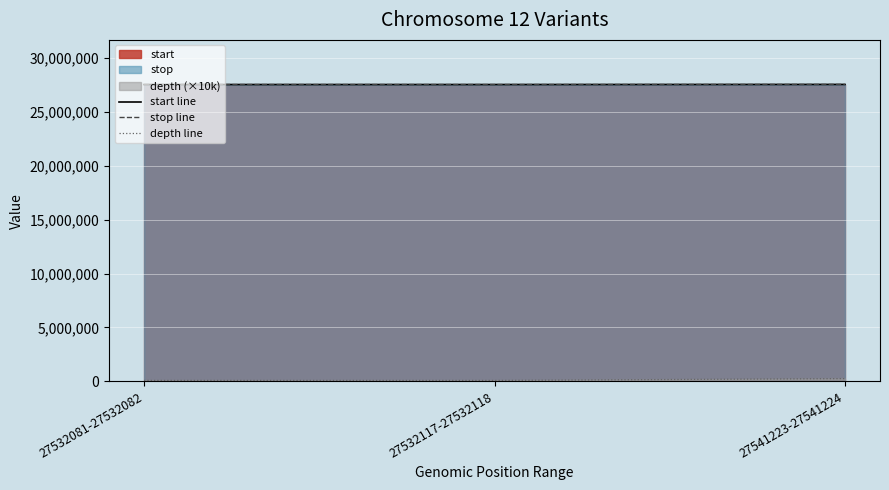

Which series has the widest spread of values?

depth line